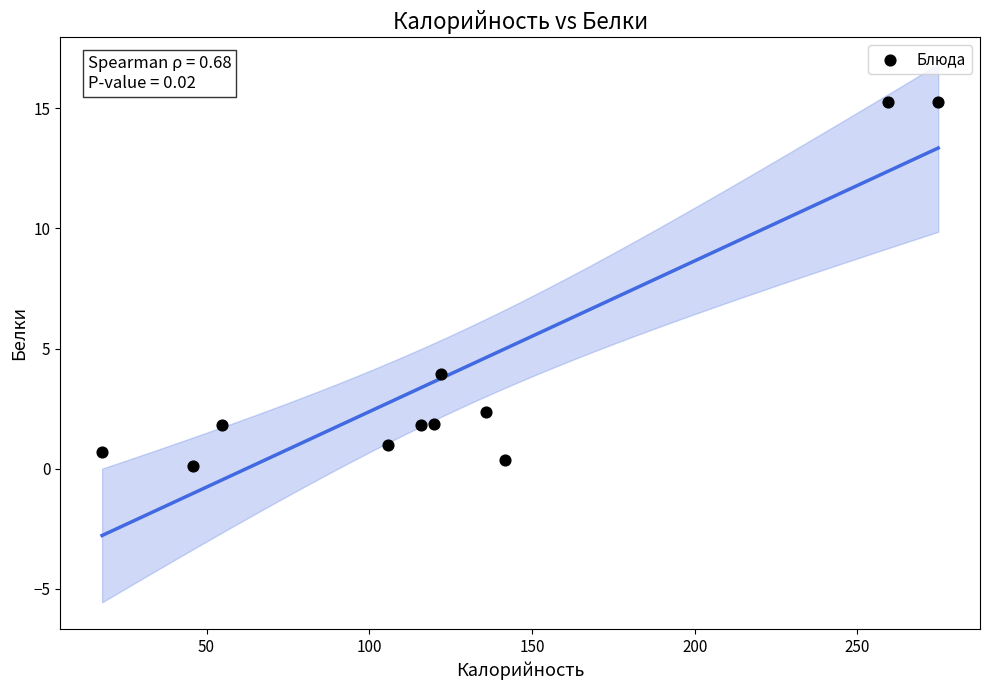

What Y value in the scatter plot is closest to 7?

4.0